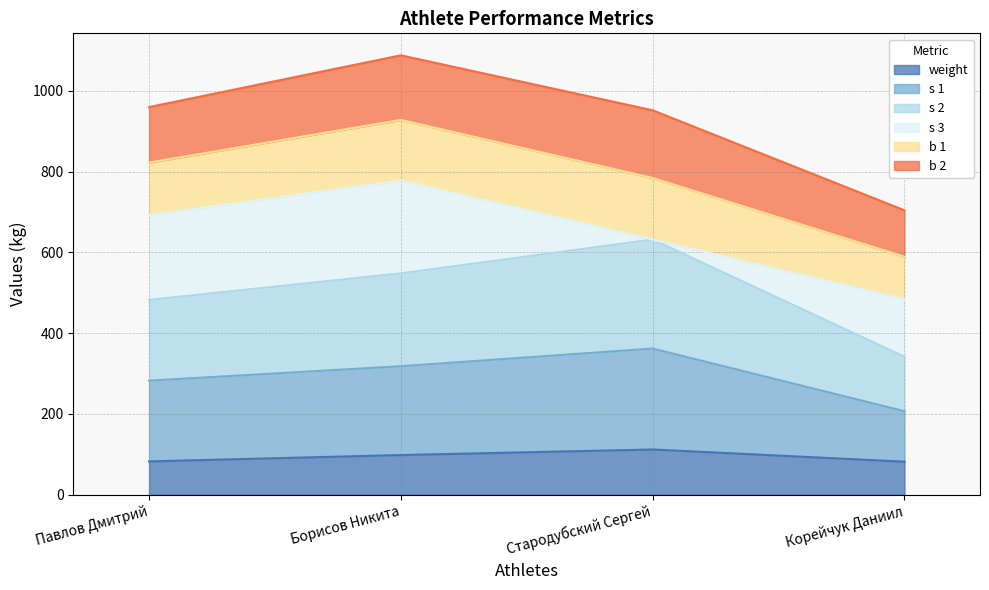

Does the chart have visible grid lines?

Yes